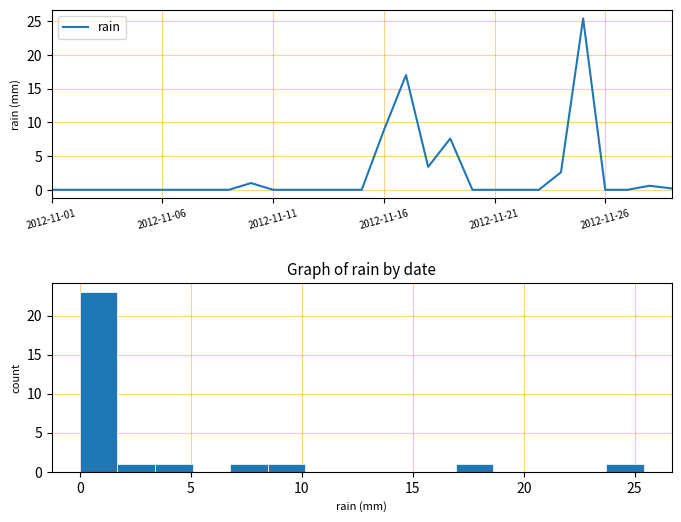

What is the difference between the maximum and minimum values?

25.4